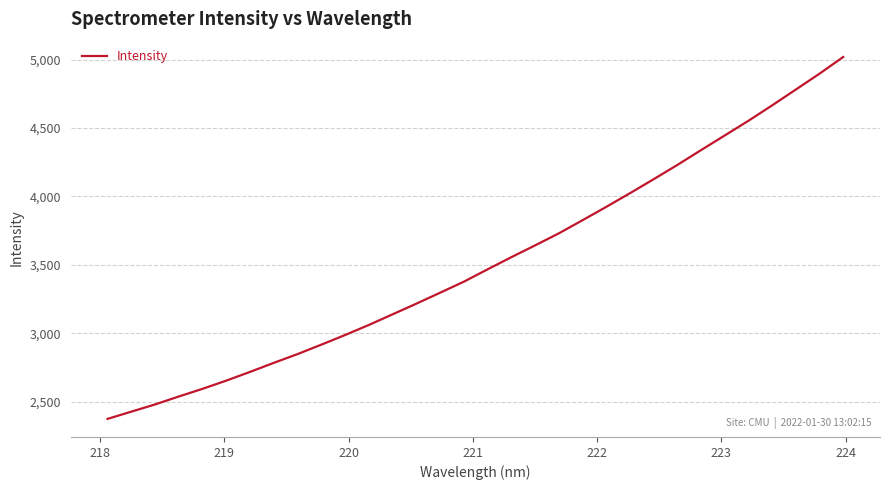

What is the maximum value shown in the chart?

5018.6